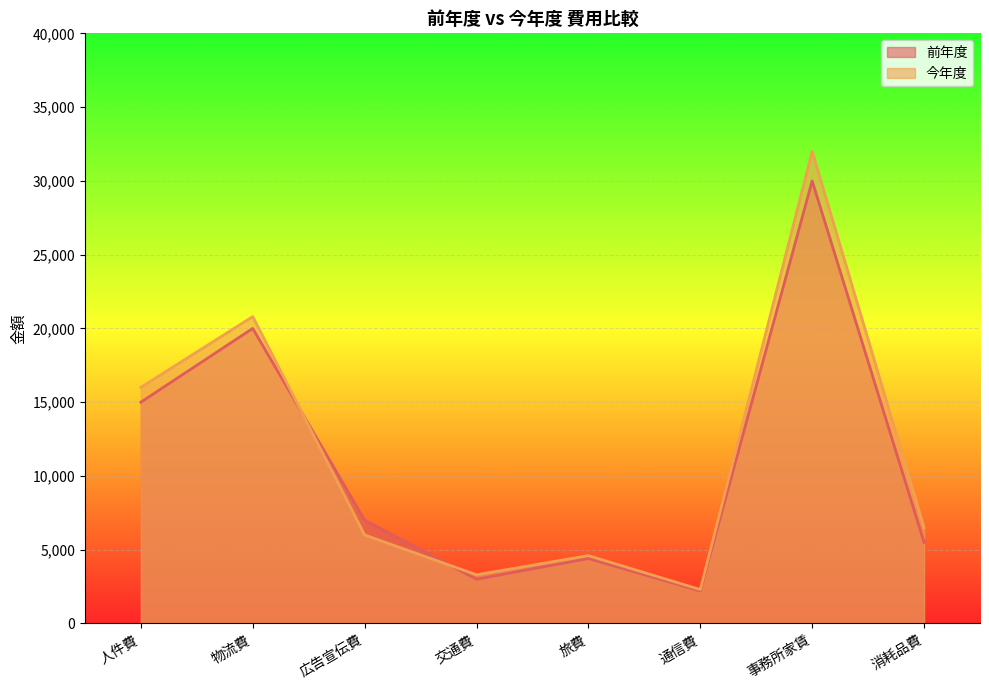

What are all the series names shown in the legend?

前年度, 今年度